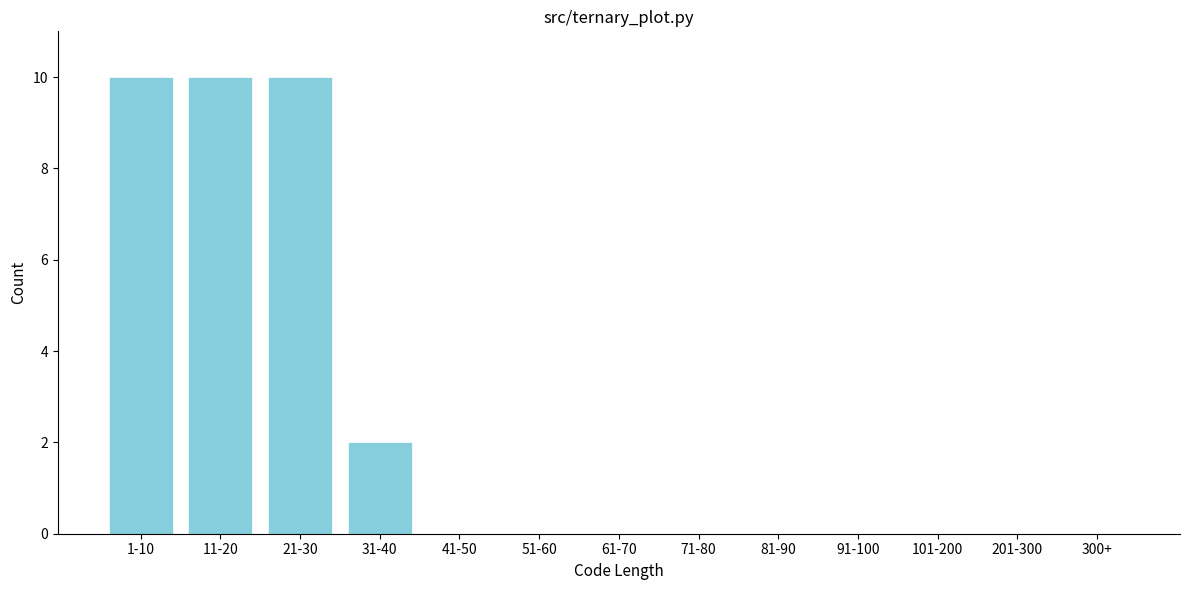

Reading left to right, list all the values displayed in this chart.

1-10=10	11-20=10	21-30=10	31-40=2	41-50=0	51-60=0	61-70=0	71-80=0	81-90=0	91-100=0	101-200=0	201-300=0	300+=0